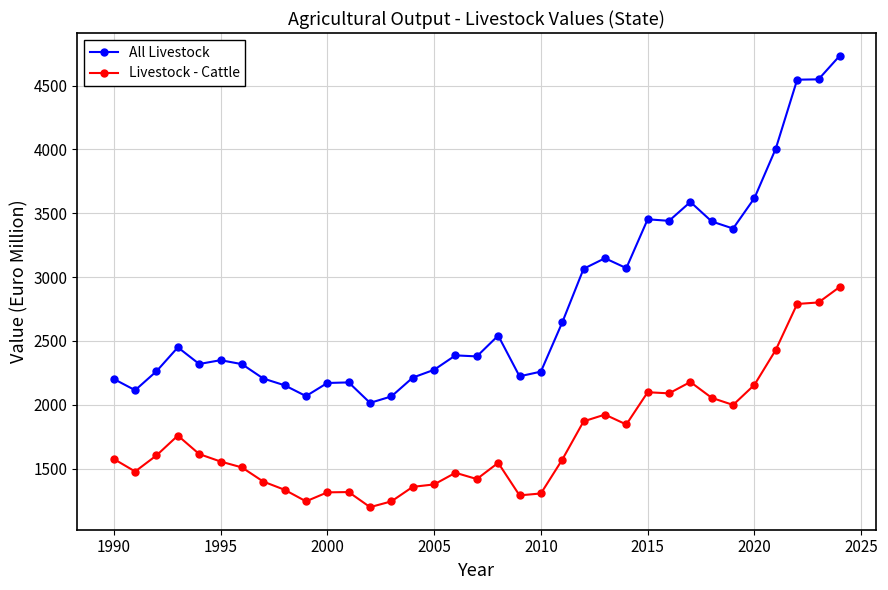

True or false: Livestock - Cattle has more than 1 points higher than both neighbors.

True